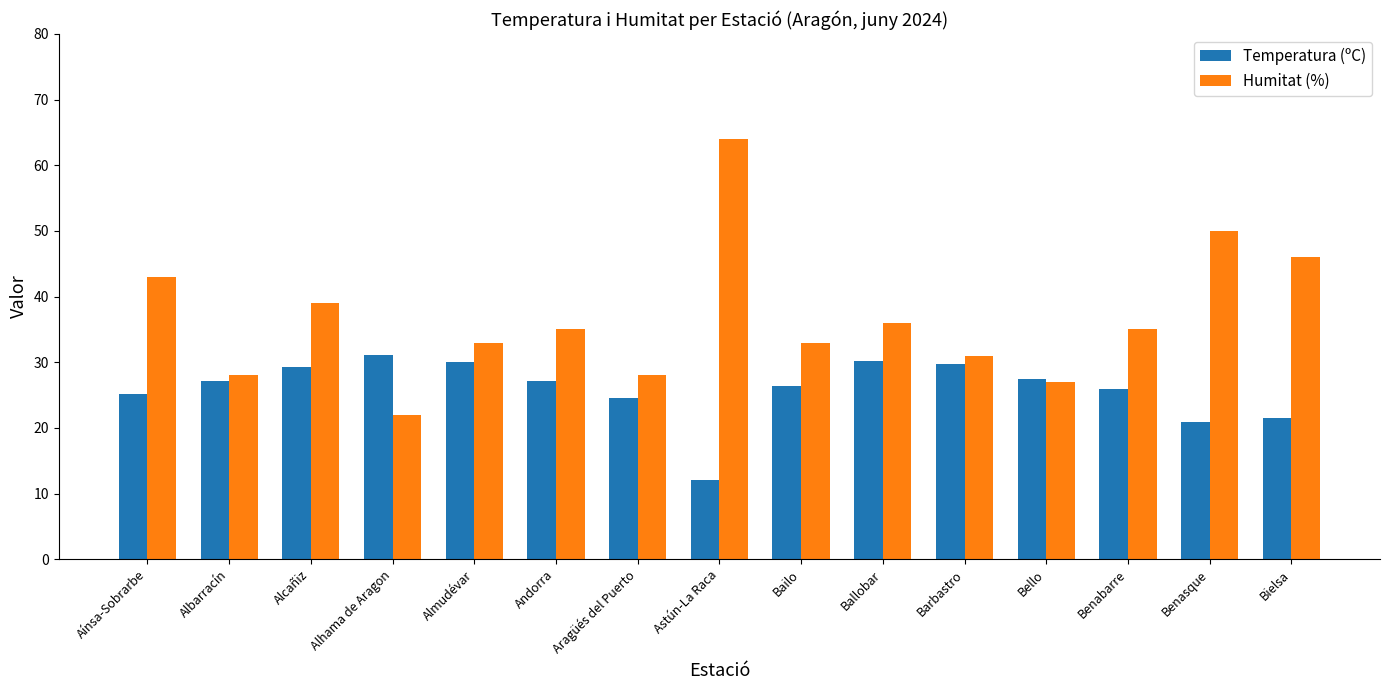

The value of Humitat (%) at Benasque is 76.1. True or false?

False